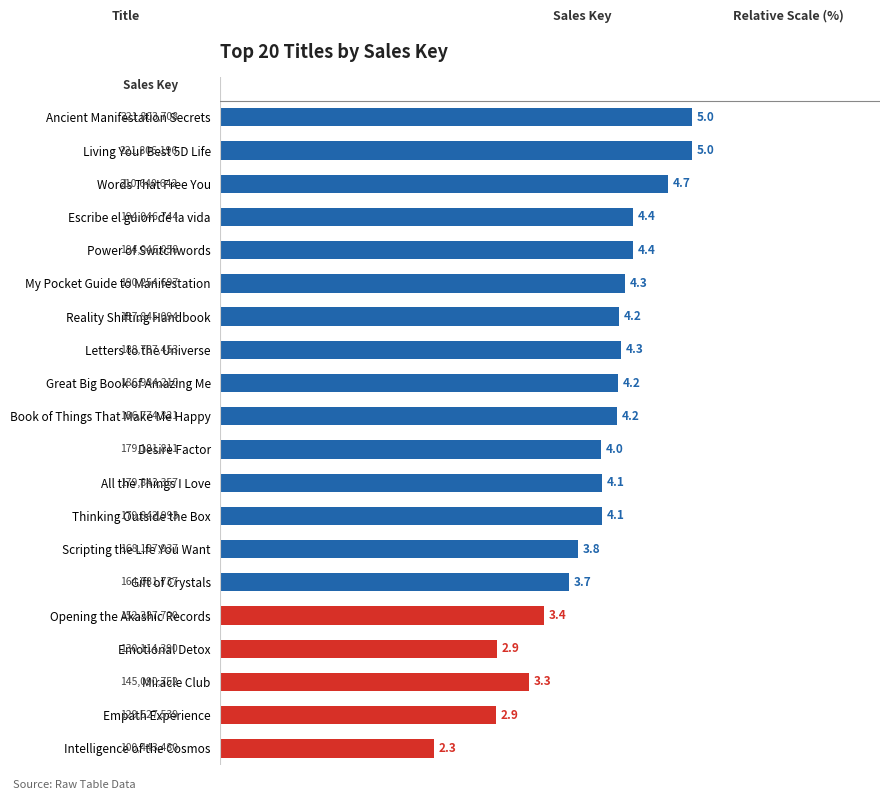

Between My Pocket Guide to Manifestation and Reality Shifting Handbook, which is larger?

My Pocket Guide to Manifestation